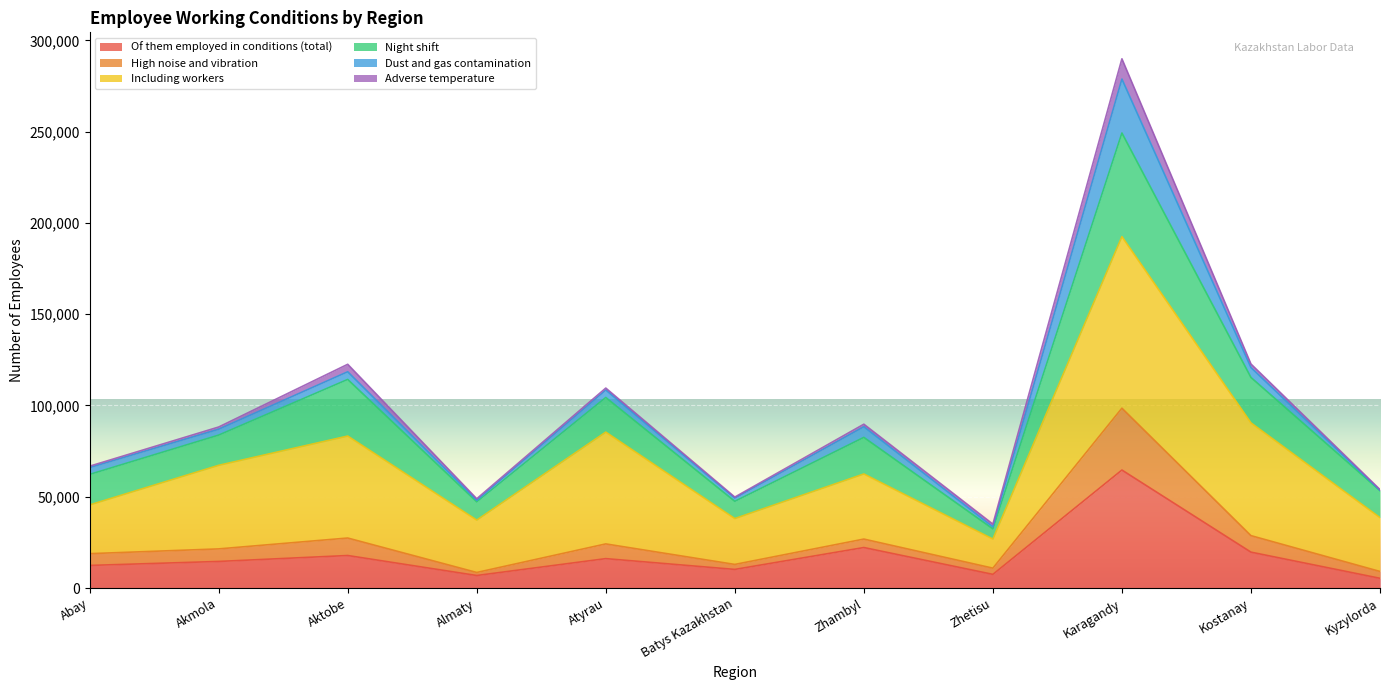

What are all the series names shown in the legend?

Of them employed in conditions (total), High noise and vibration, Including workers, Night shift, Dust and gas contamination, Adverse temperature